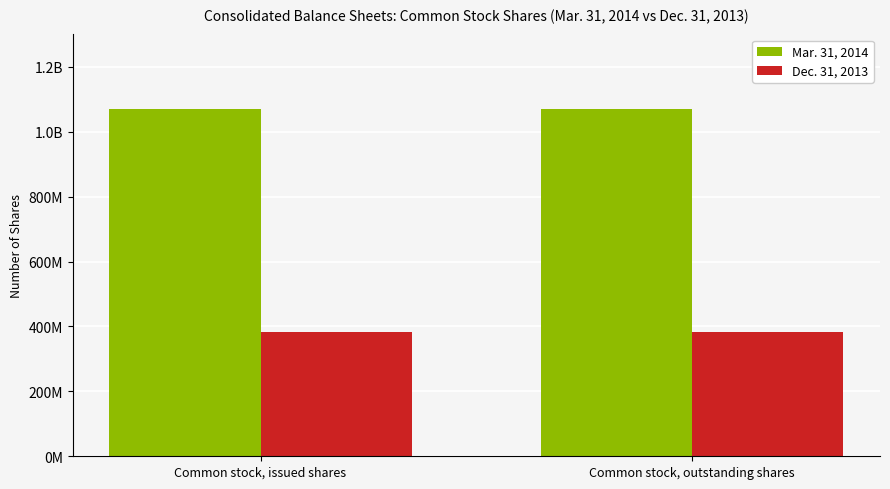

What is the value of the Mar. 31, 2014 bar at the 1st from the left?

1070430276